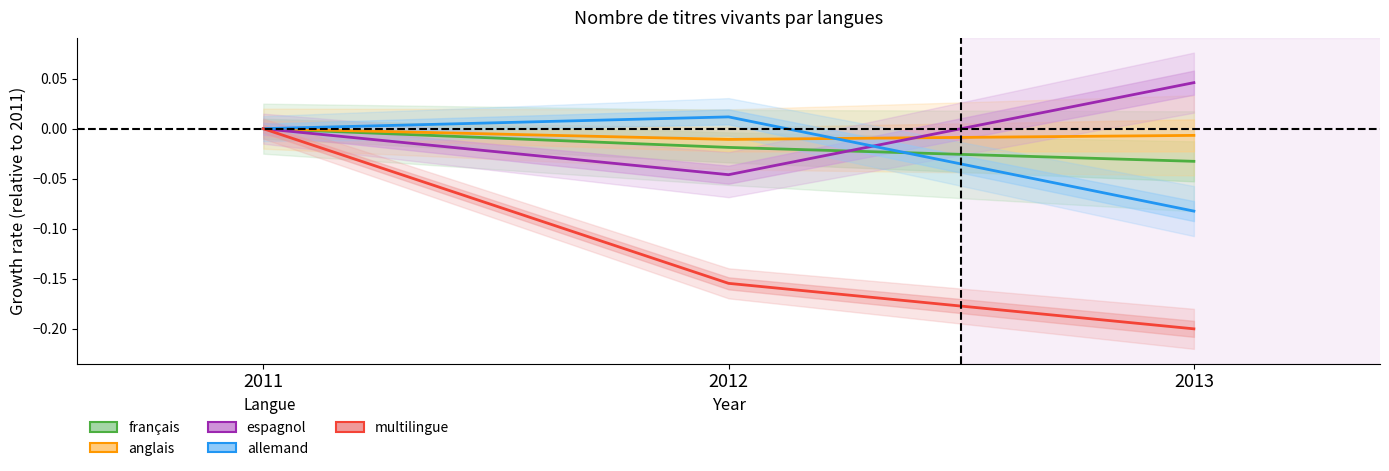

Reading left to right, extract all data points from this chart.

français: 2011=0.0	2012=-0.0	2013=-0.0
anglais: 2011=0.0	2012=-0.0	2013=-0.0
espagnol: 2011=0.0	2012=-0.0	2013=0.0
allemand: 2011=0.0	2012=0.0	2013=-0.1
multilingue: 2011=0.0	2012=-0.2	2013=-0.2